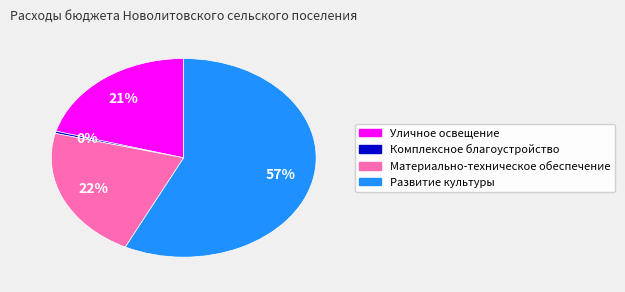

Is it true that Уличное освещение is 8% of the pie?

False